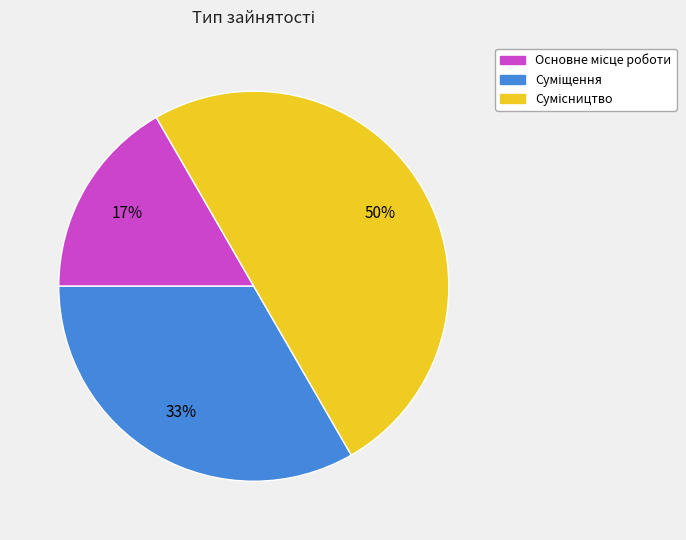

To the nearest percent, what is the difference between the largest and smallest slice percentages?

33%